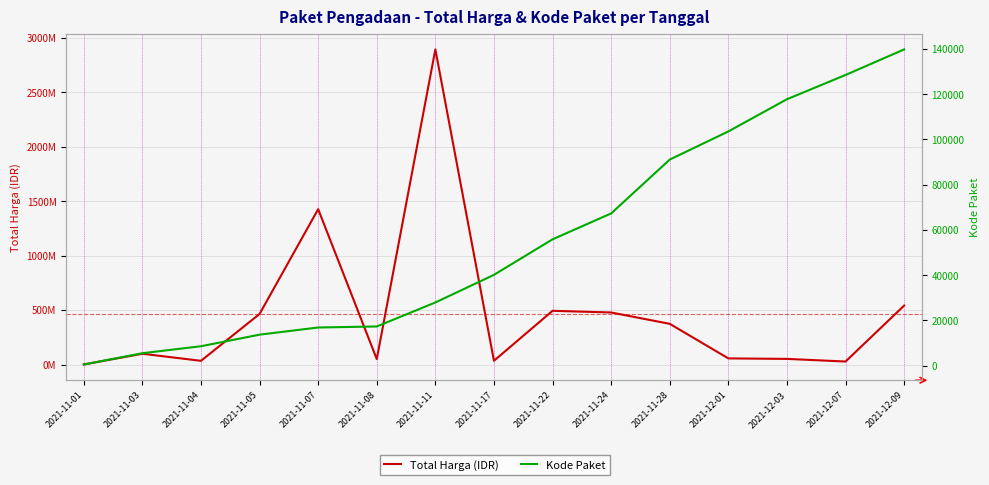

True or false: Total Harga (IDR) and Kode Paket intersect in this chart.

False